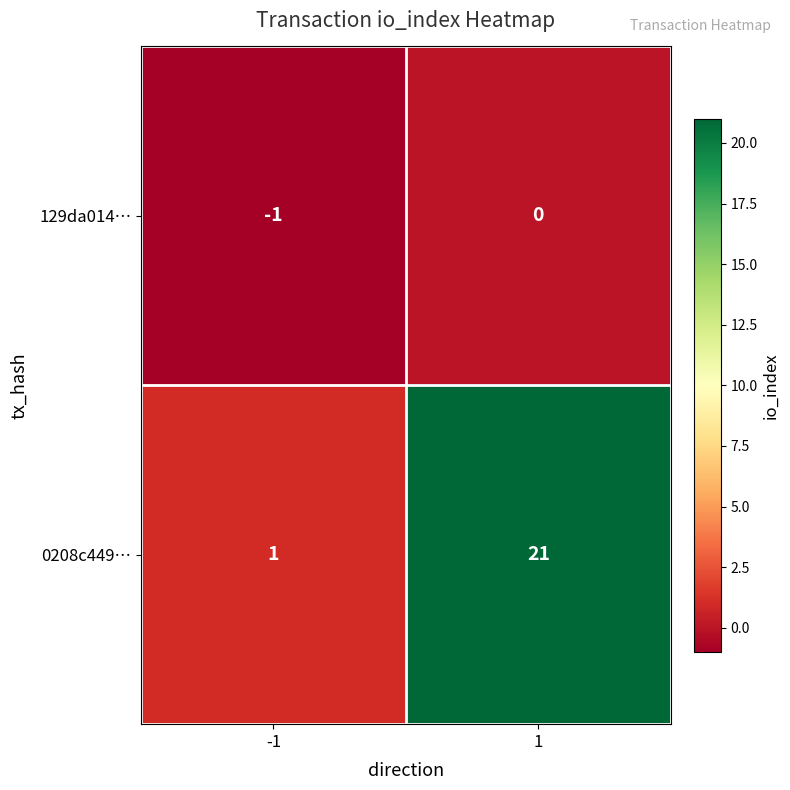

At -1, list the series in order from largest to smallest.

0208c449…, 129da014…